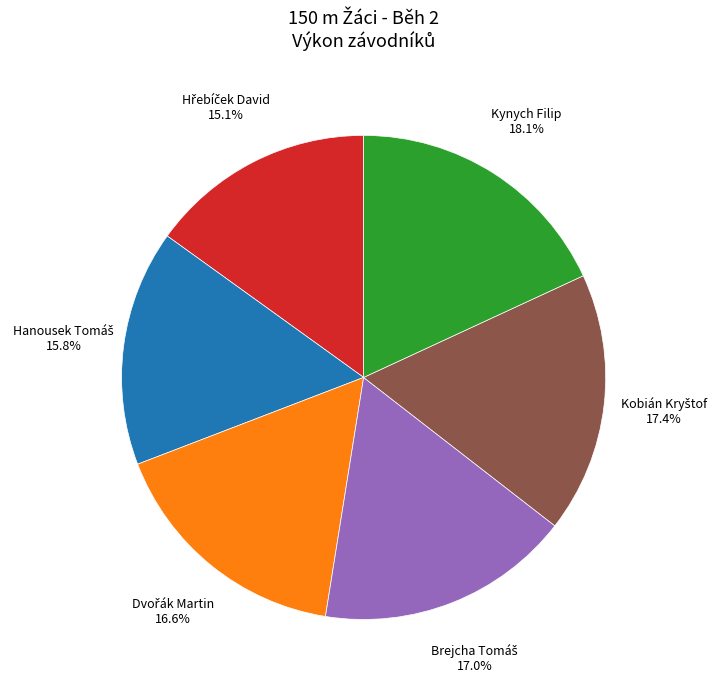

True or false: Kynych Filip accounts for 18% of the total.

True